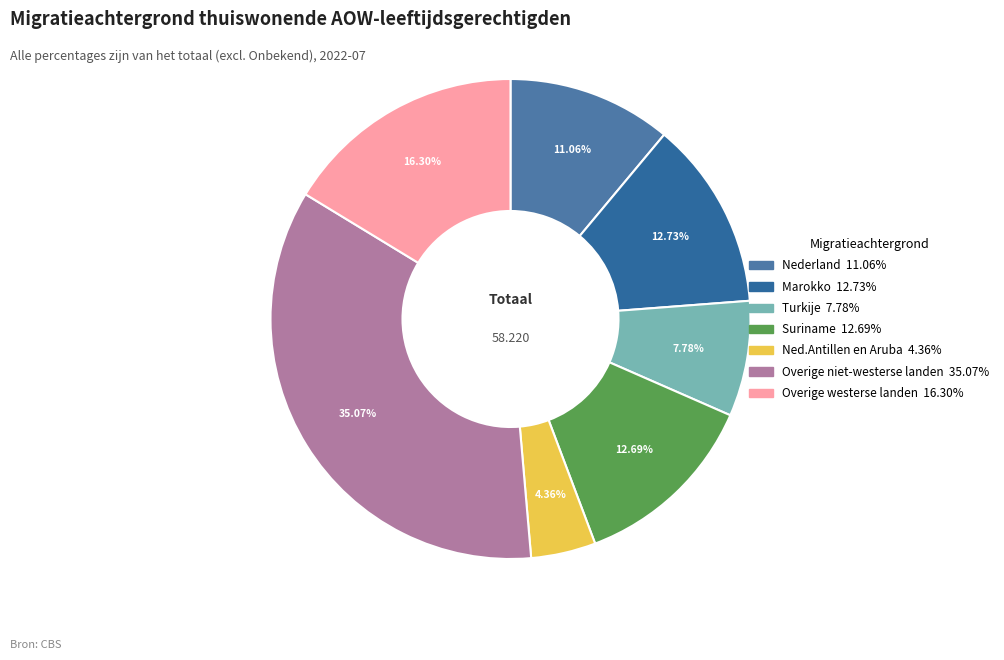

What percentage is the Overige niet-westerse landen slice, to the nearest percent?

35%